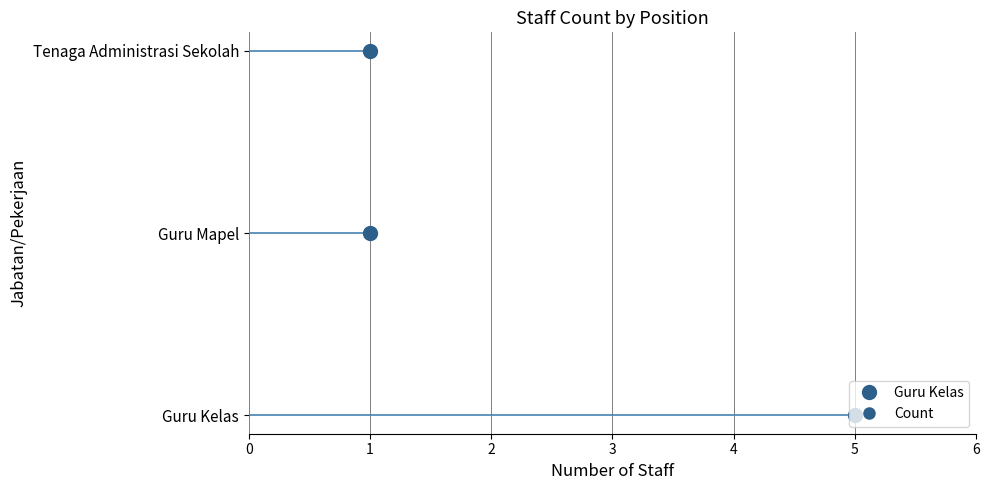

Rank the categories by value from highest to lowest.

Guru Kelas, Guru Mapel, Tenaga Administrasi Sekolah